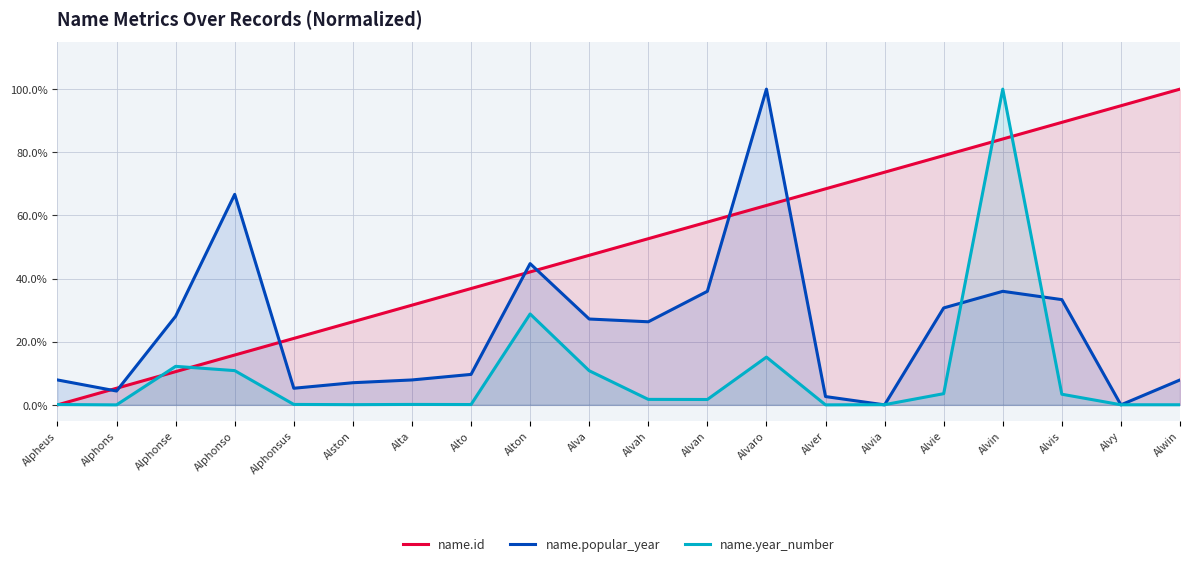

At which label does name.year_number reach its peak?

Alvin